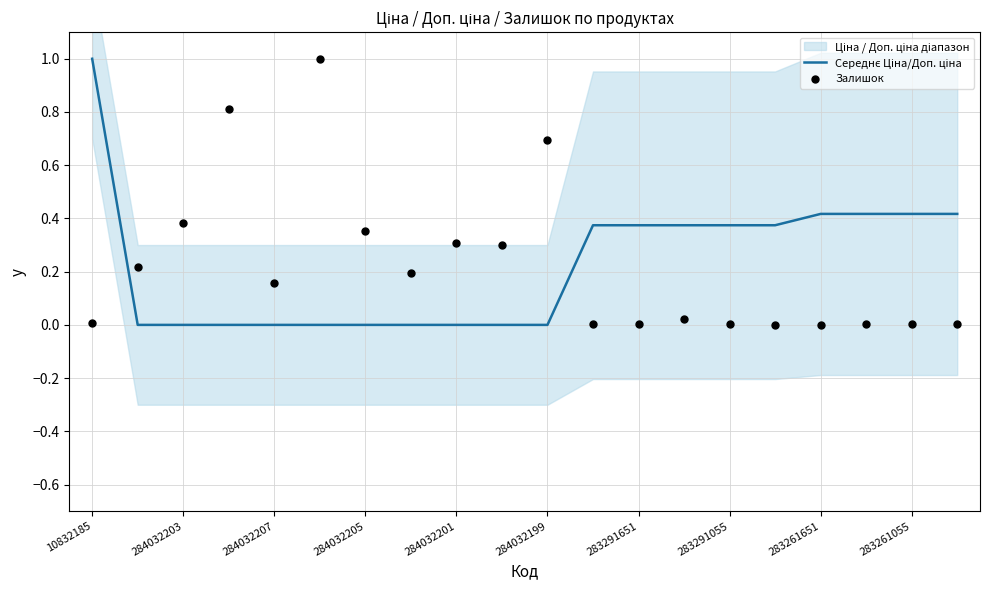

Which series has the largest total across all categories?

Середнє Ціна/Доп. ціна